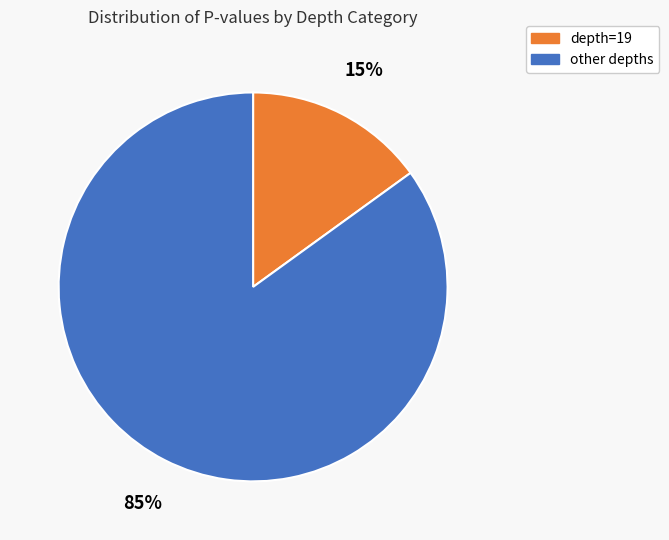

To the nearest percent, what is the average slice percentage?

50%